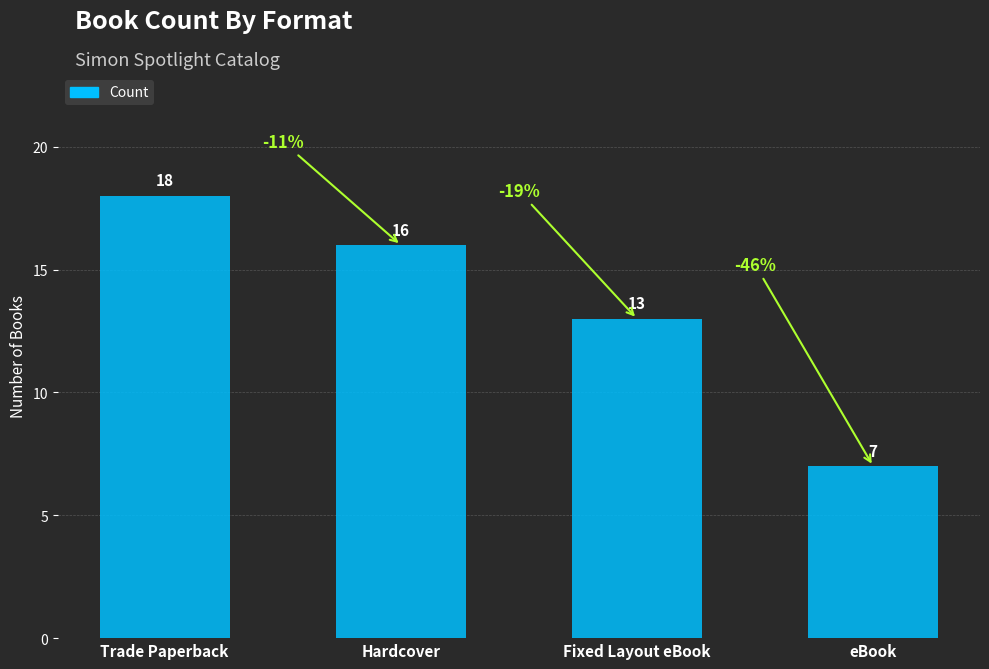

What is the change in value from Hardcover to eBook?

-9